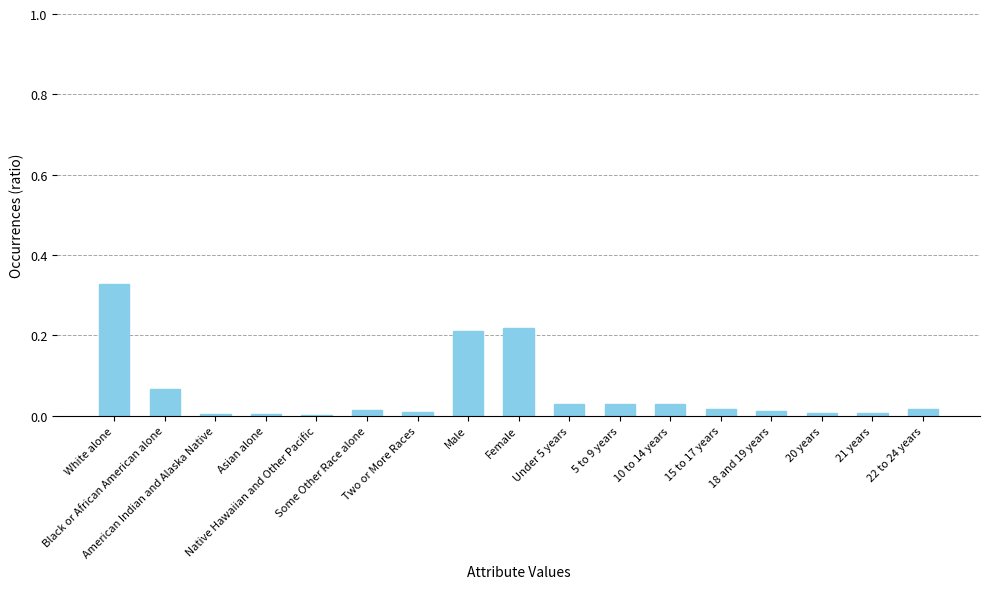

Rank the categories by value from highest to lowest.

White alone, Female, Male, Black or African American alone, Under 5 years, 10 to 14 years, 5 to 9 years, 15 to 17 years, 22 to 24 years, Some Other Race alone, 18 and 19 years, Two or More Races, 20 years, 21 years, Asian alone, American Indian and Alaska Native, Native Hawaiian and Other Pacific